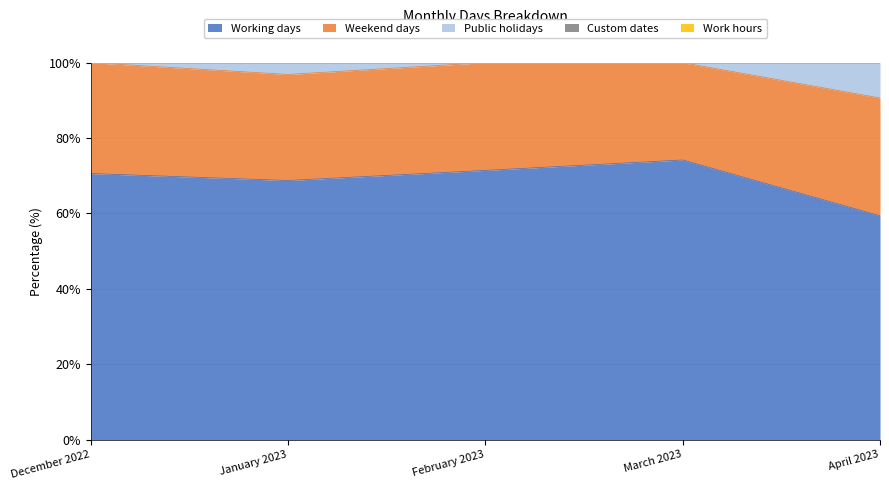

Where is Working days nearest to the value 17?

April 2023